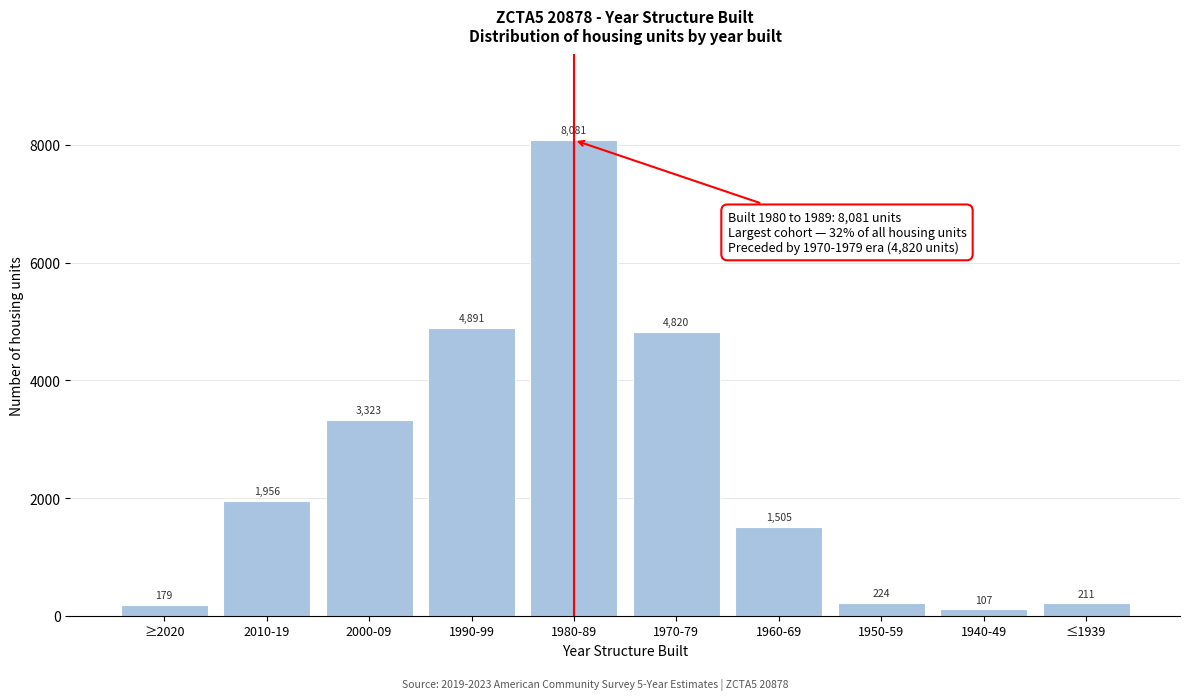

Reading right to left, extract all data points from this chart.

≤1939=211	1940-49=107	1950-59=224	1960-69=1505	1970-79=4820	1980-89=8081	1990-99=4891	2000-09=3323	2010-19=1956	≥2020=179